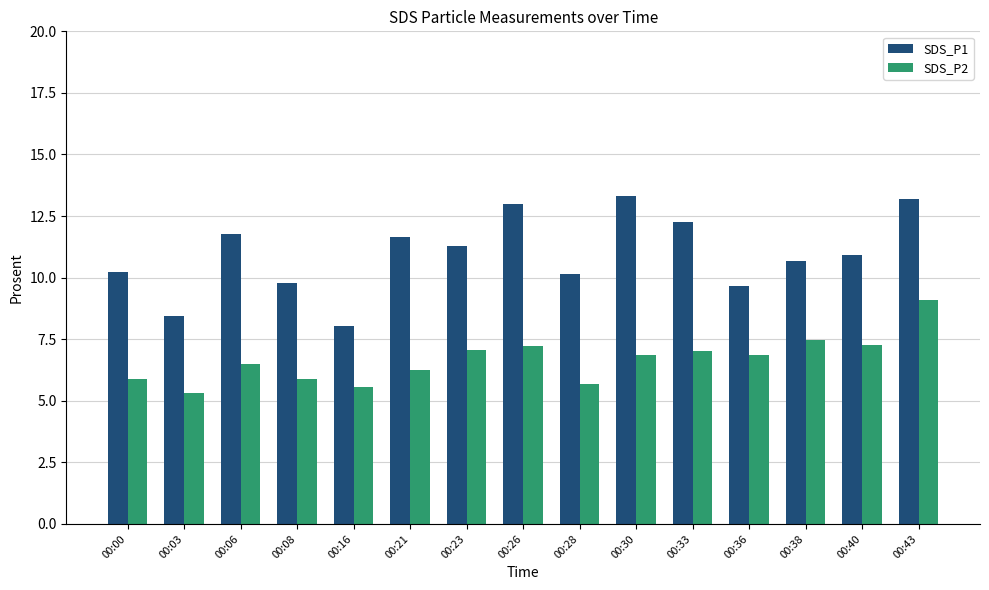

At which category is the sum across all series the highest?

00:43